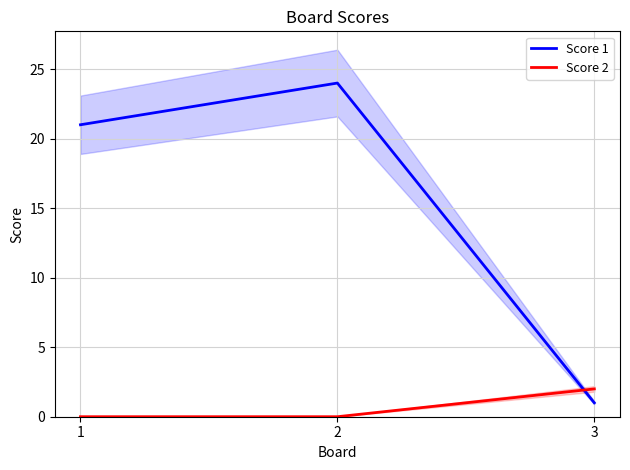

Rank the series by their average value, from highest to lowest.

Score 1, Score 2